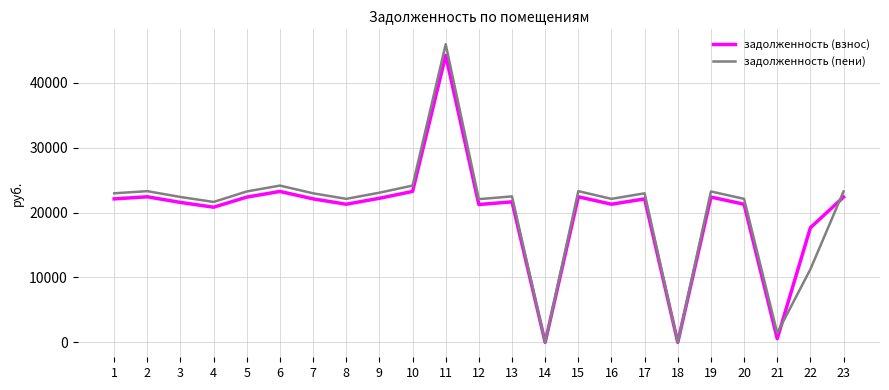

Where is the first local minimum for задолженность (пени)?

4